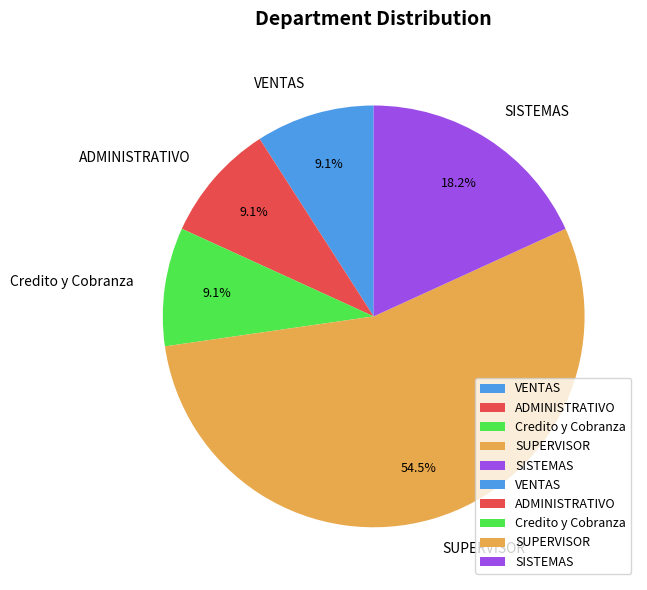

How many segments does this pie chart have?

5